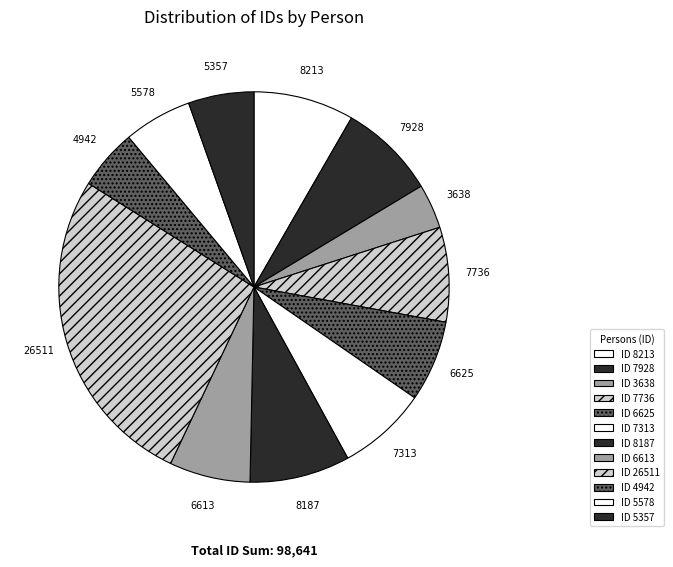

Is მოსე გიორგის ძე კულულაშვილი the majority of the pie?

No